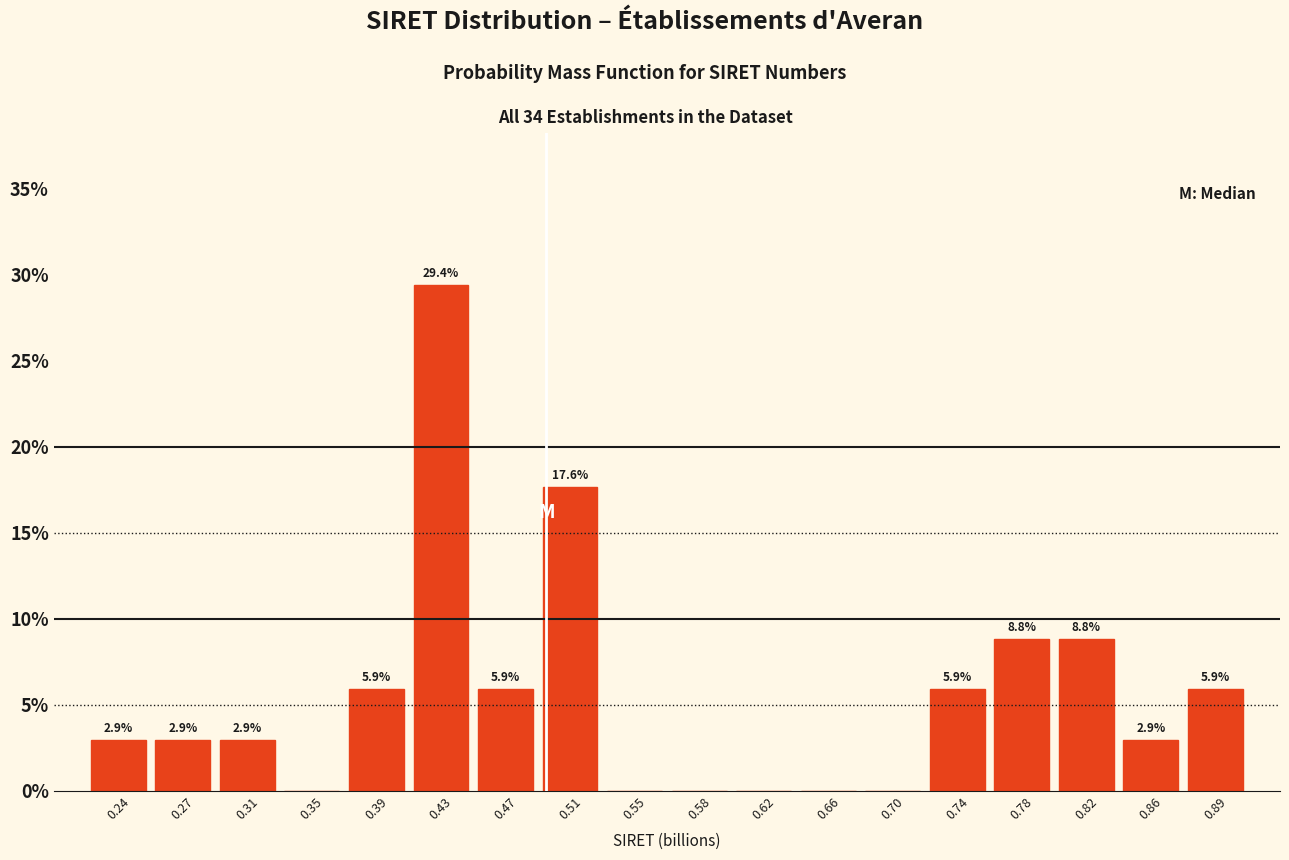

Over which range of the x-axis is the bar tallest?

0.410 to 0.450